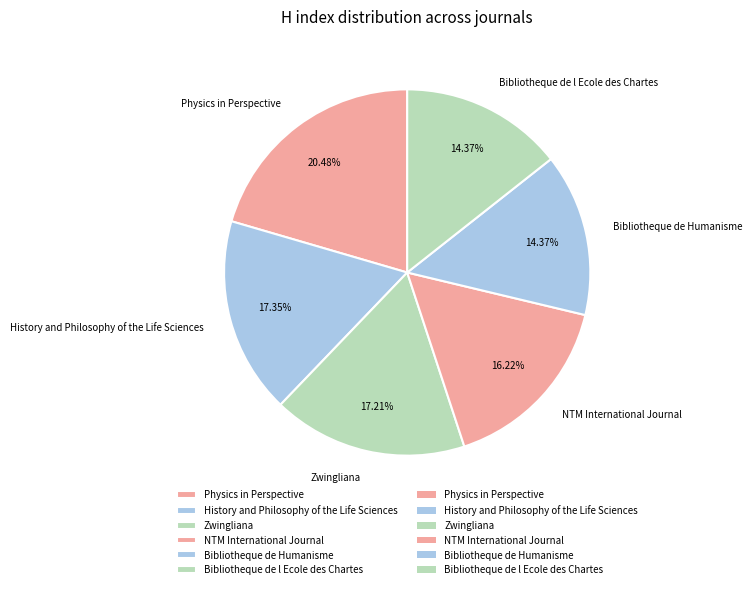

Count the number of slices in the pie.

6